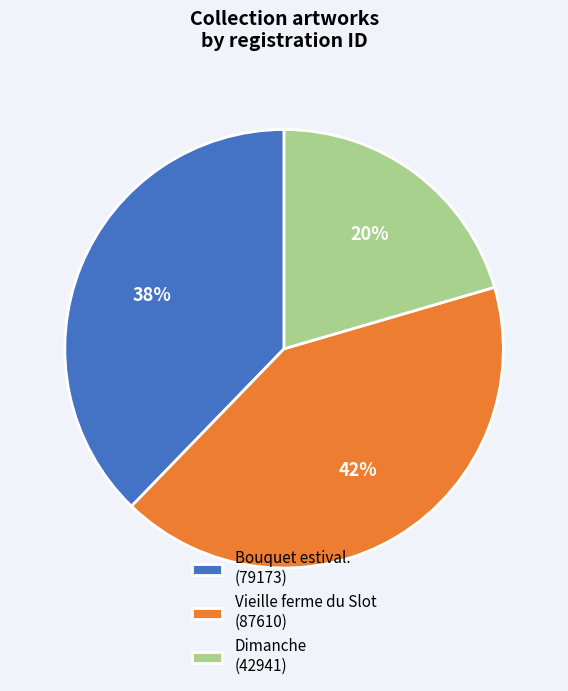

What is the largest slice in the pie chart?

Vieille ferme du Slot